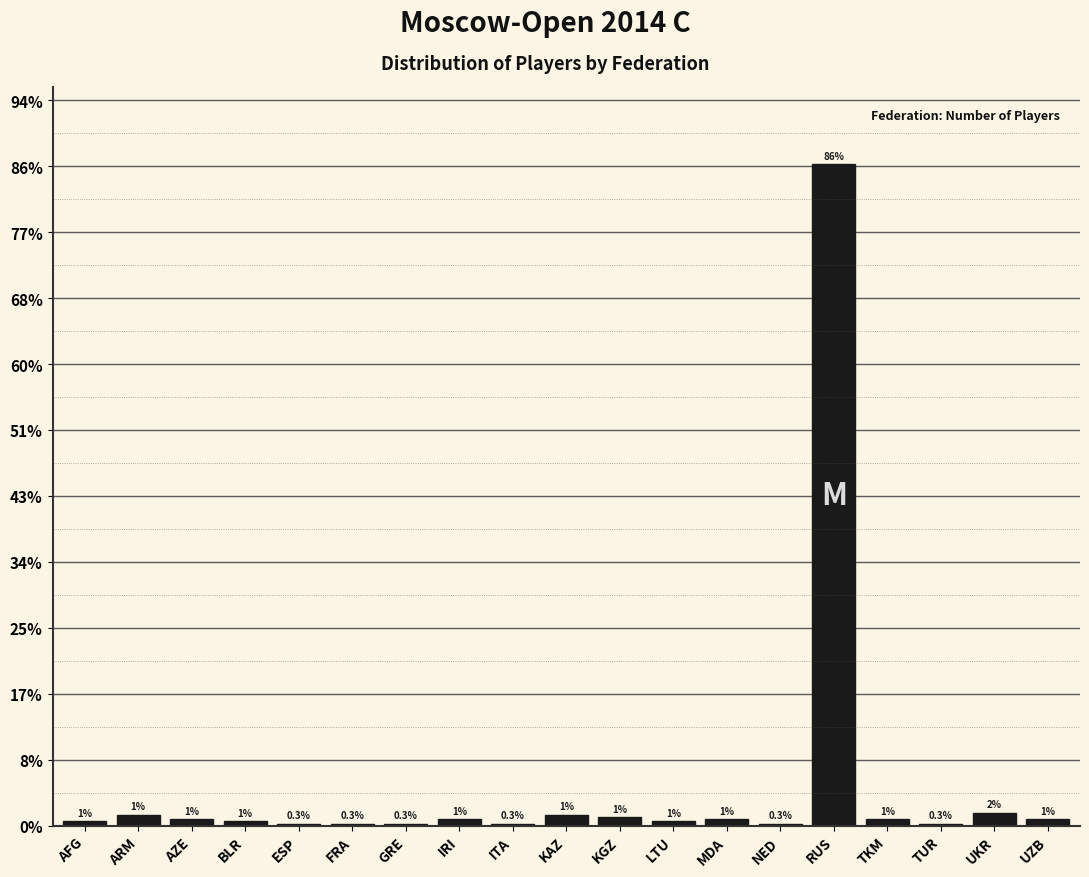

Are the bars horizontal?

No